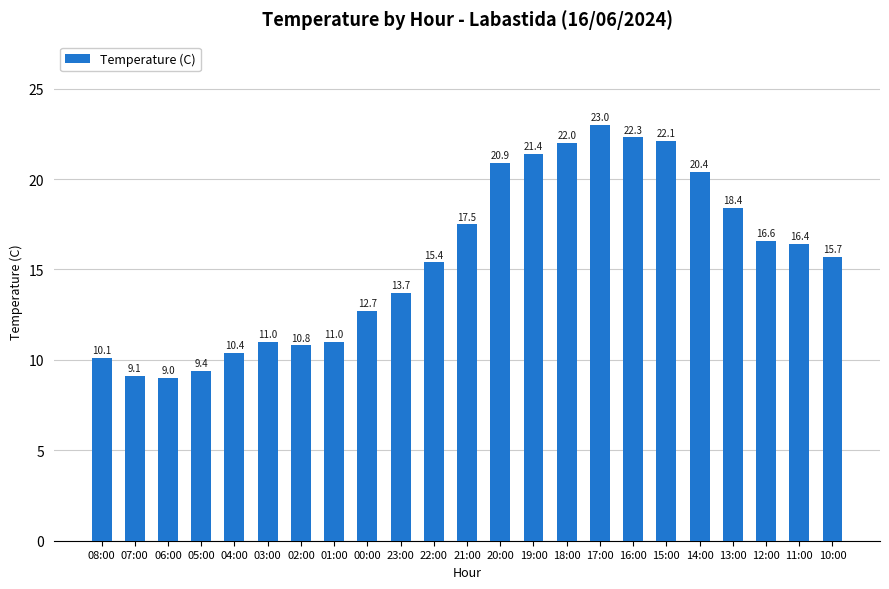

Which category has the lowest value across all series?

06:00